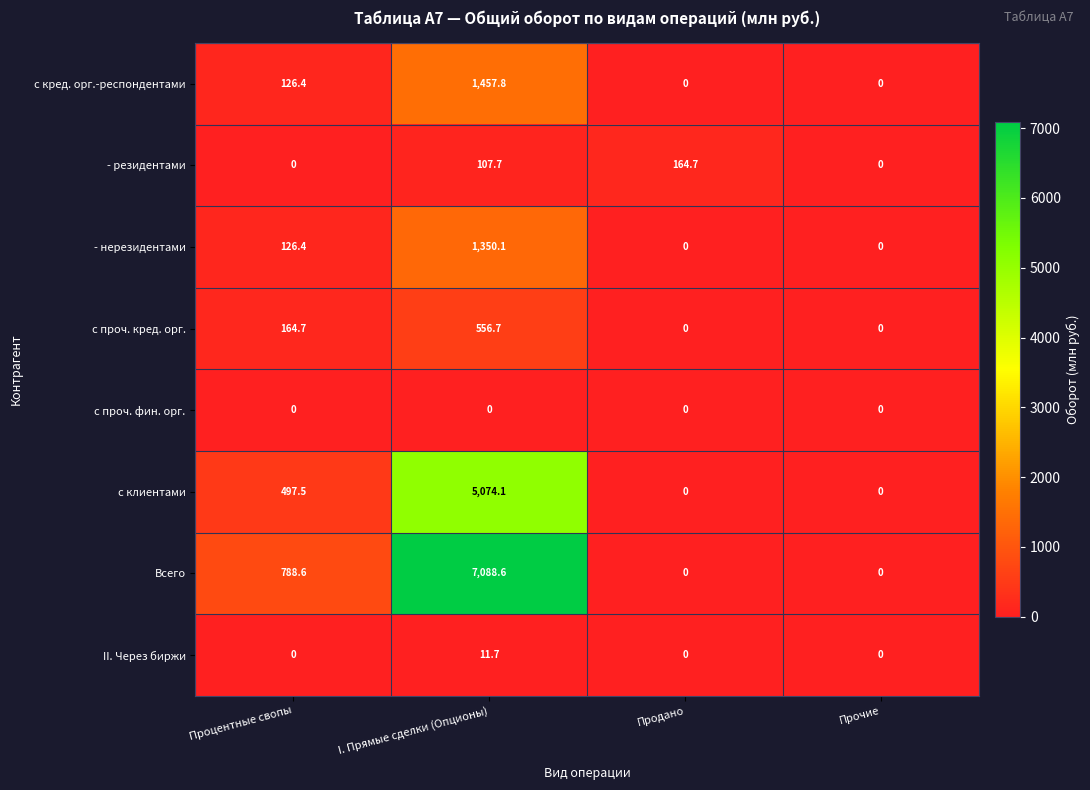

Rank the series by their maximum value, from highest to lowest.

Всего, с клиентами, с кред. орг.-респондентами, - нерезидентами, с проч. кред. орг., - резидентами, II. Через биржи, с проч. фин. орг.